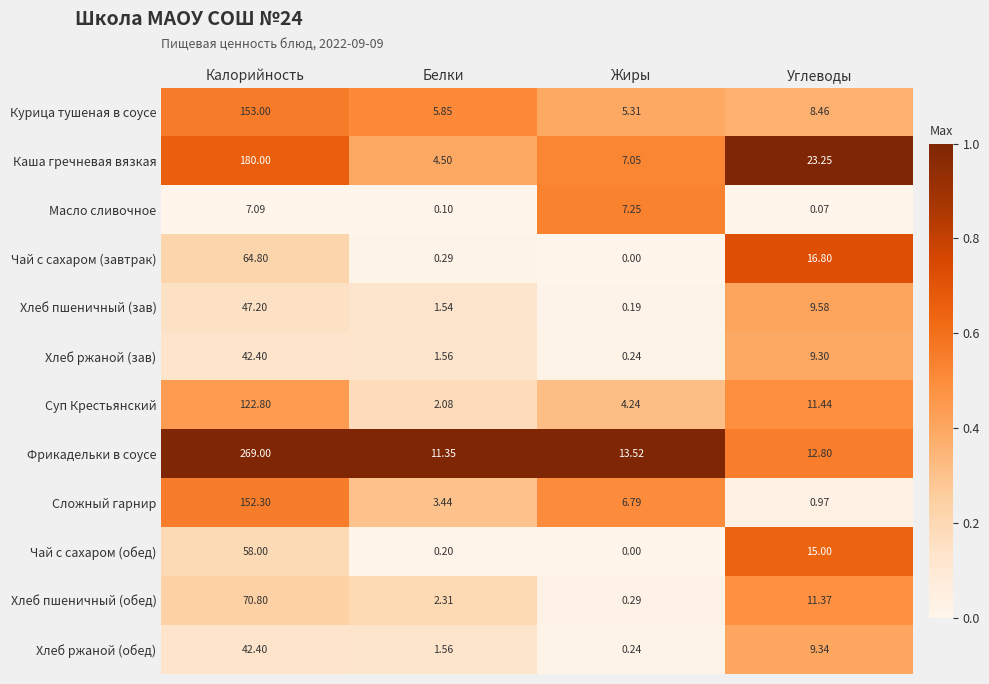

At which category does the chart reach its minimum across all series?

Жиры